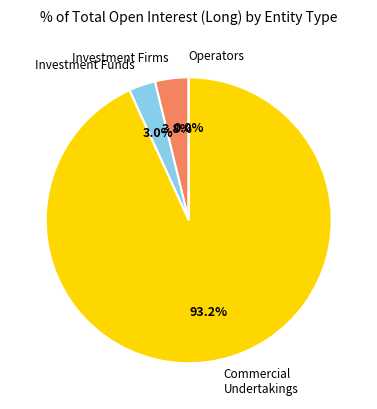

To the nearest percent, what is the combined percentage of Commercial Undertakings and Investment Funds?

96%